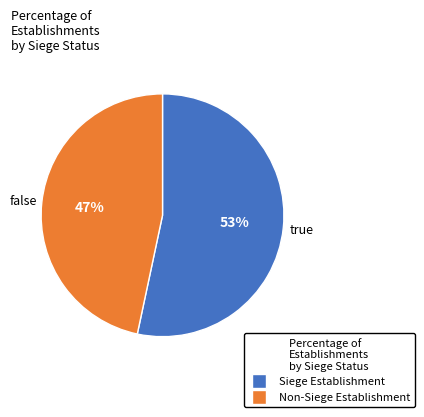

Is there any slice that represents more than half of the pie?

Yes